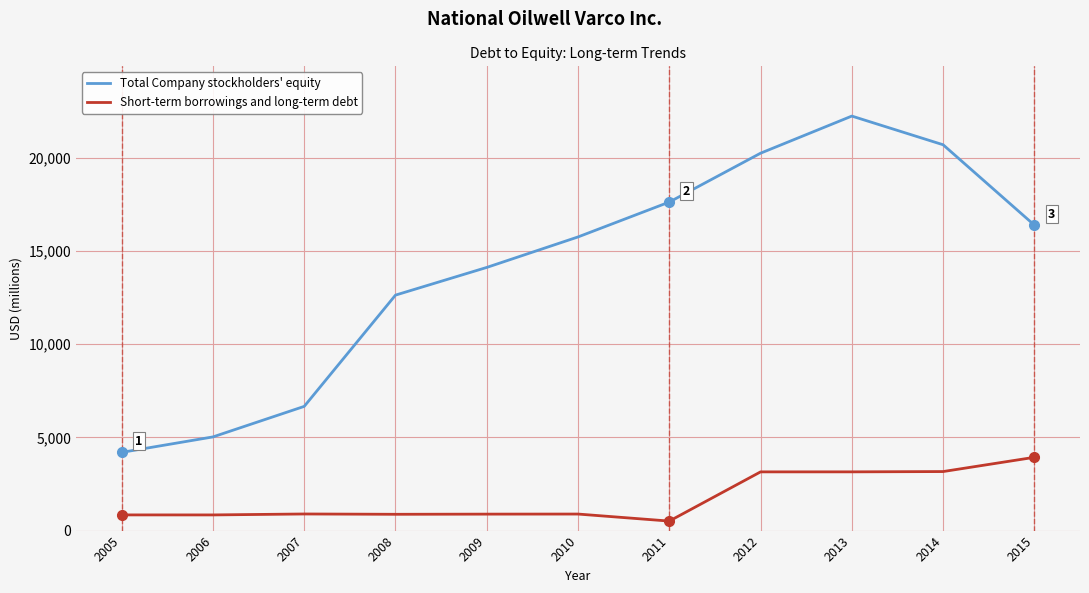

At which category is the sum across all series the highest?

2013